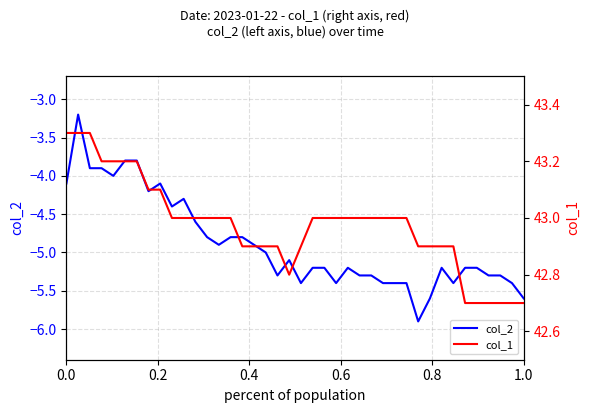

How many interior local valleys does the col_1 series have?

1